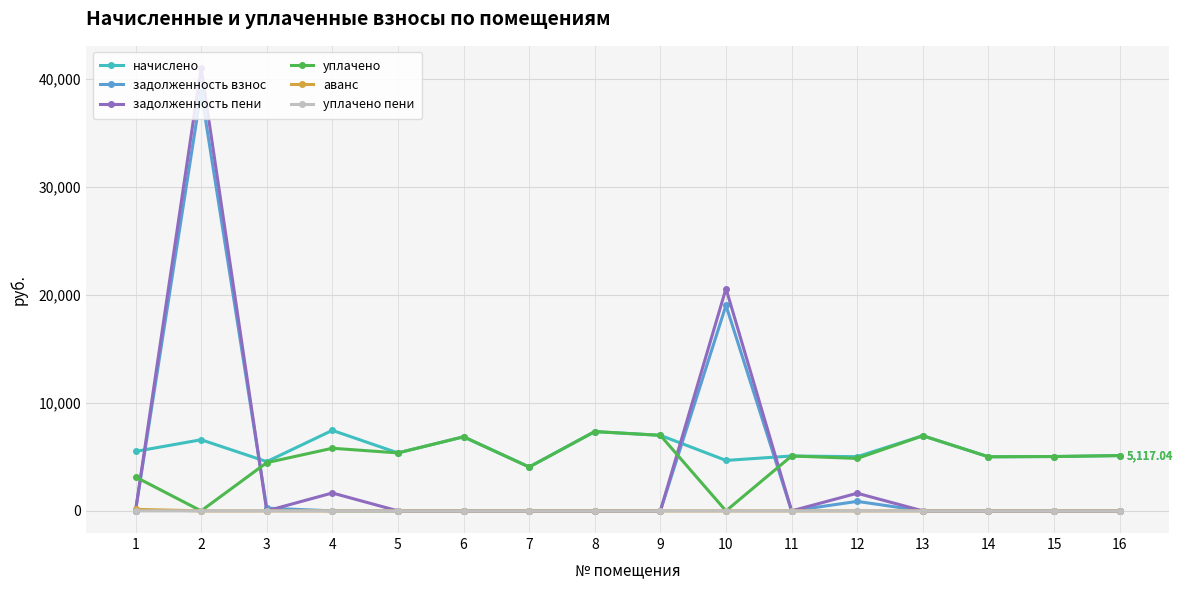

Which series has the largest range (max minus min)?

задолженность пени